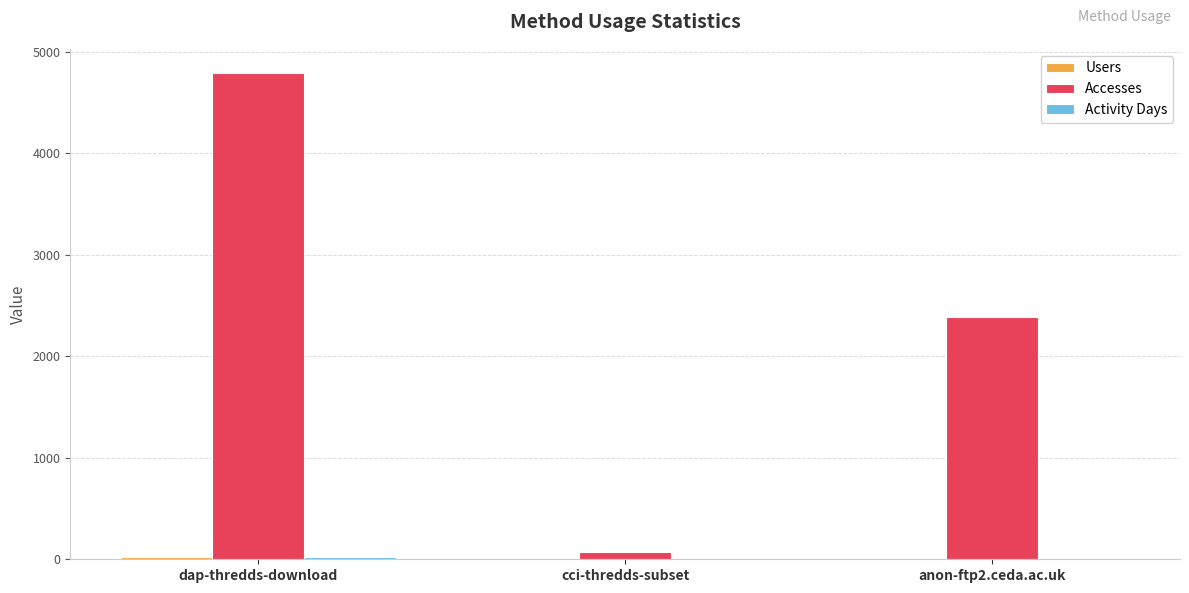

What is the greatest value displayed?

4788